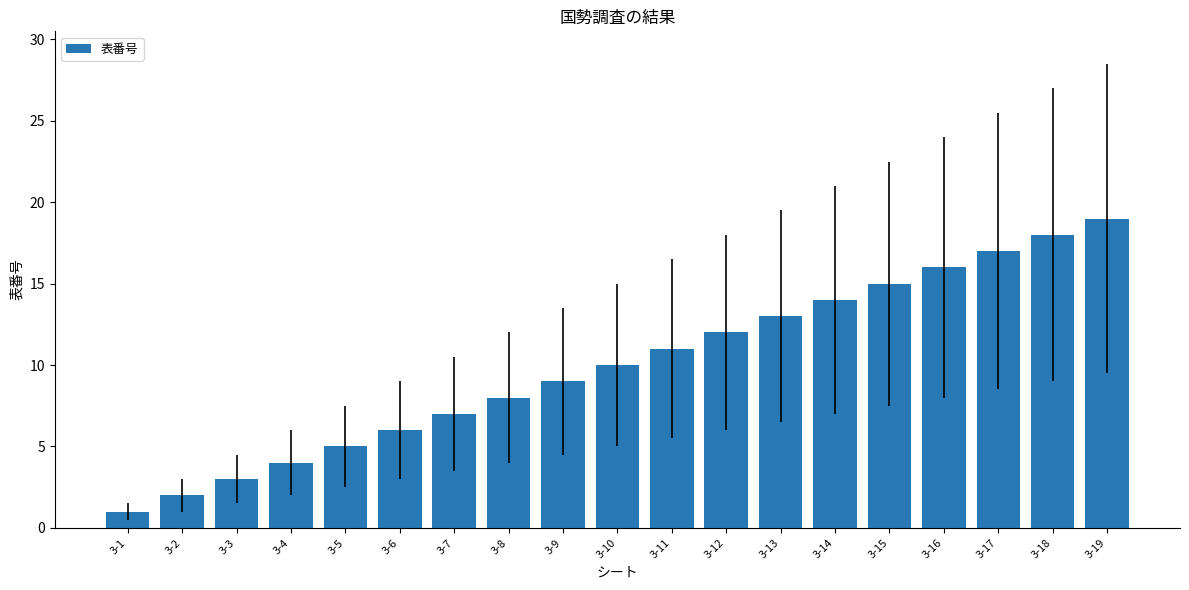

Rank the categories by value from lowest to highest.

3-1, 3-2, 3-3, 3-4, 3-5, 3-6, 3-7, 3-8, 3-9, 3-10, 3-11, 3-12, 3-13, 3-14, 3-15, 3-16, 3-17, 3-18, 3-19